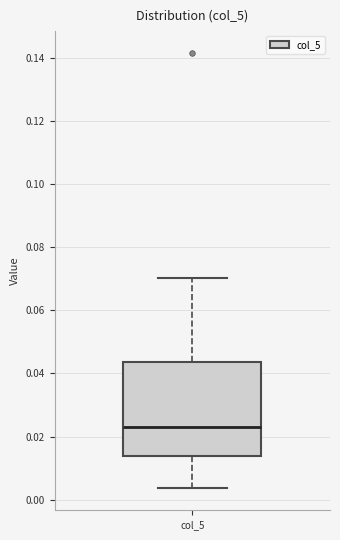

Transcribe this box plot: give where the median line is, the range the box spans, and where the two whiskers end, as read against the y-axis. The values are not printed on the chart, so give them approximately, as read against the axis.

median 0.024, box 0.014 to 0.044, whiskers 0.004 to 0.070